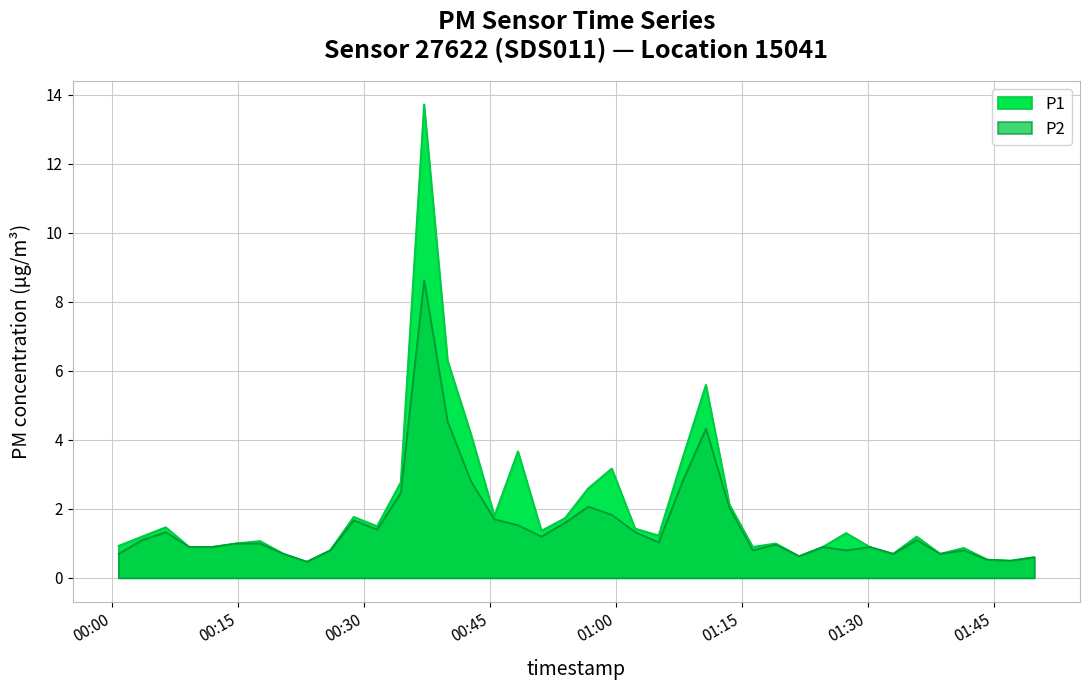

What are all the series names shown in the legend?

P1, P2